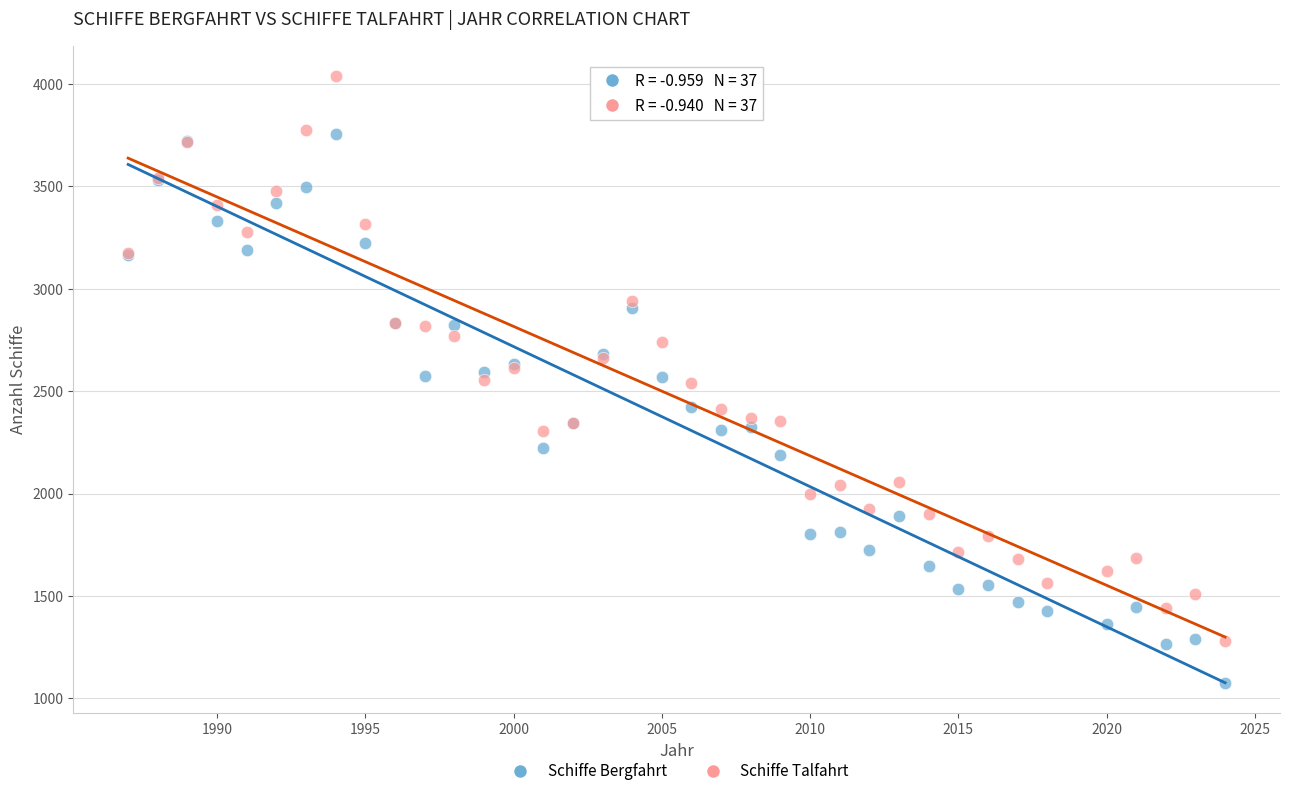

What is the X range (max minus min) for the scatter plot?

37